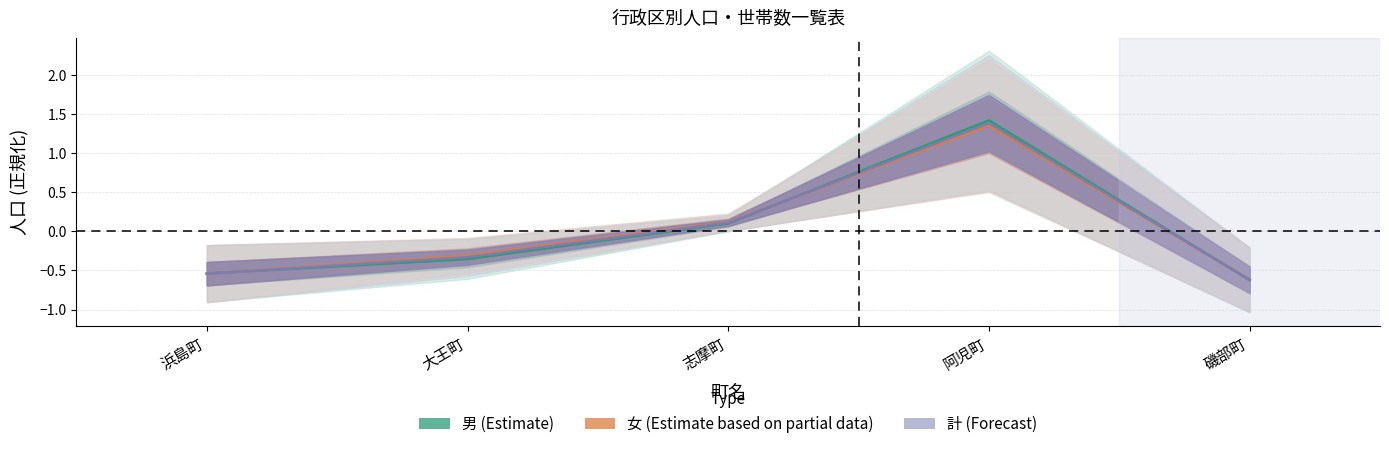

At which category is the sum across all series the highest?

阿児町